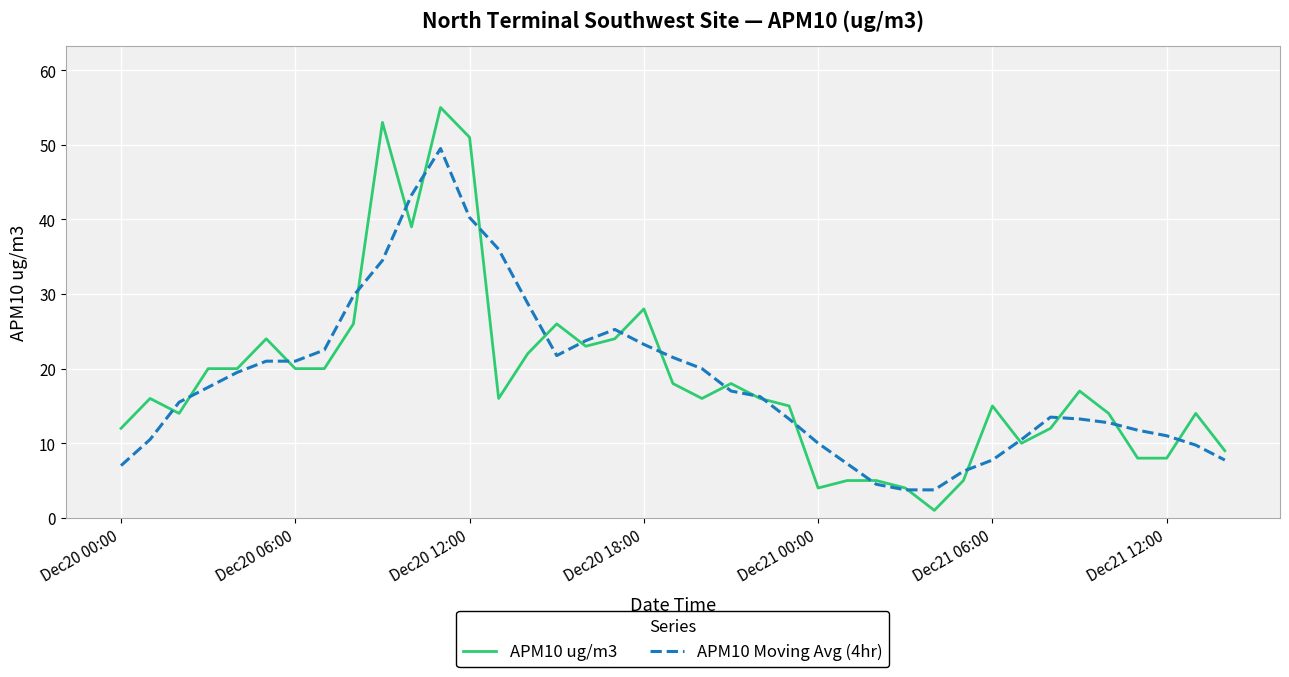

Which series has the widest spread of values?

APM10 ug/m3